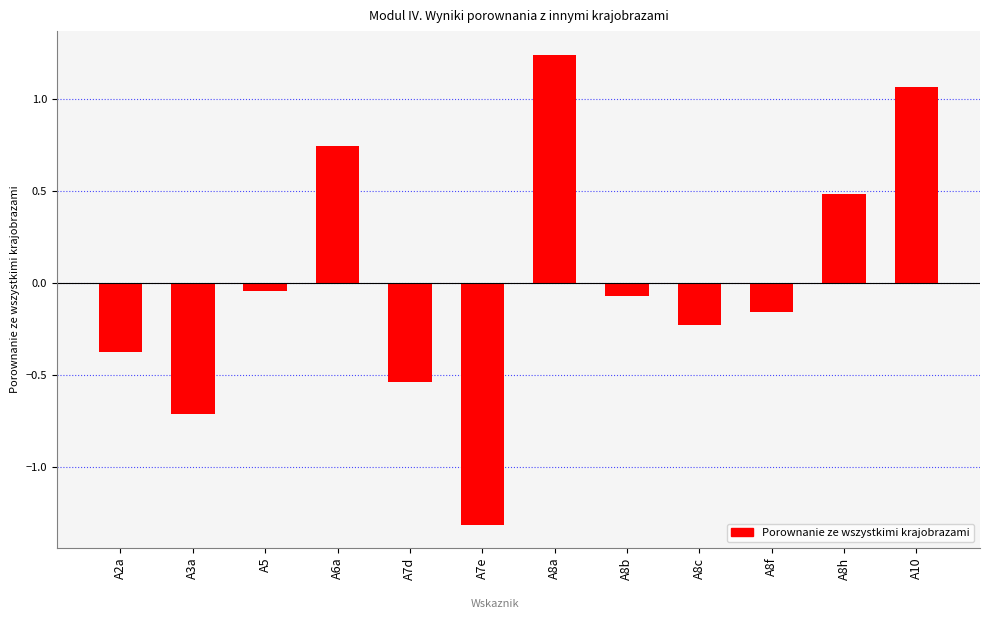

Between A8h and A7d, which is larger?

A8h